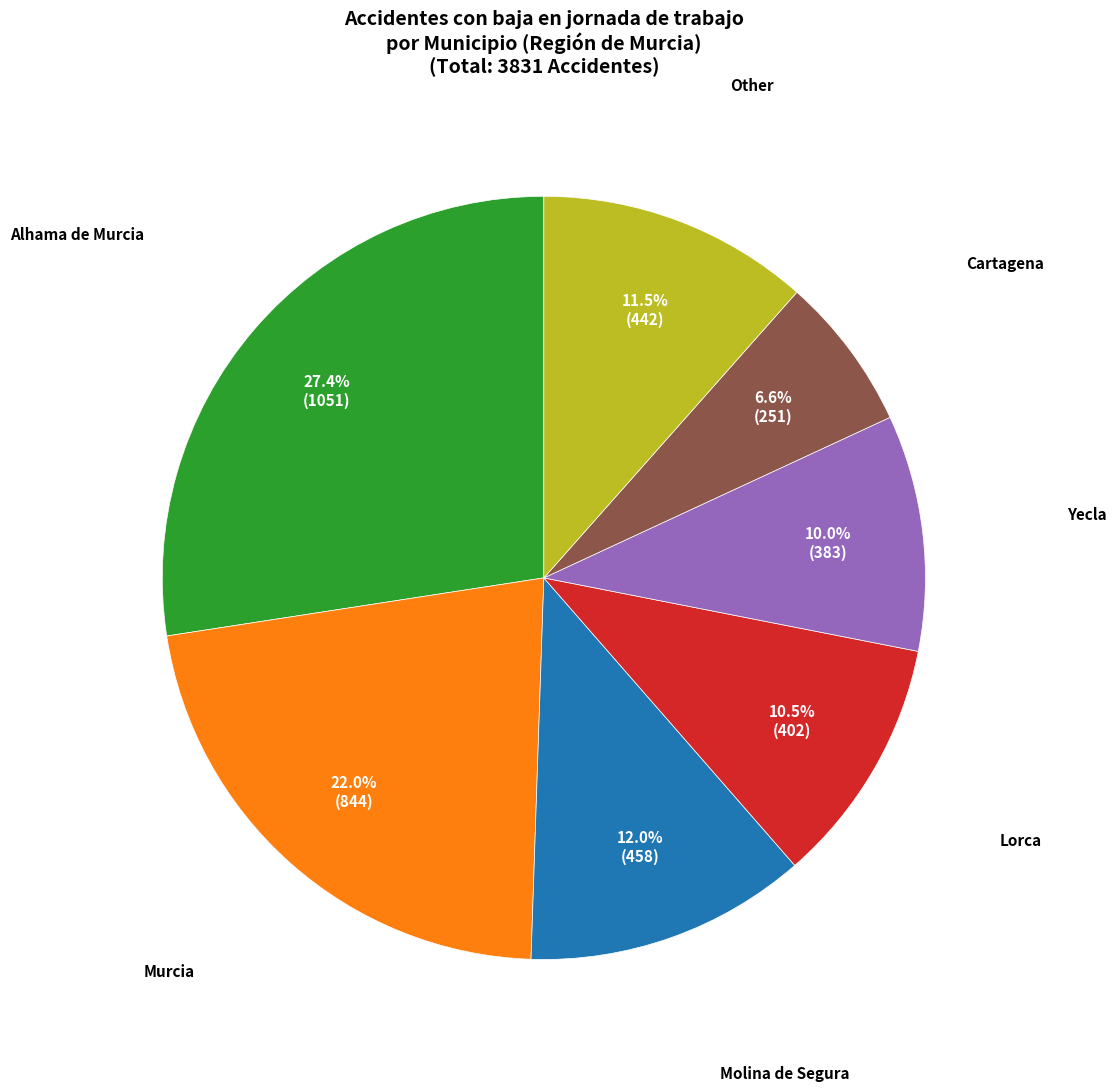

Is there a majority slice in this chart?

No